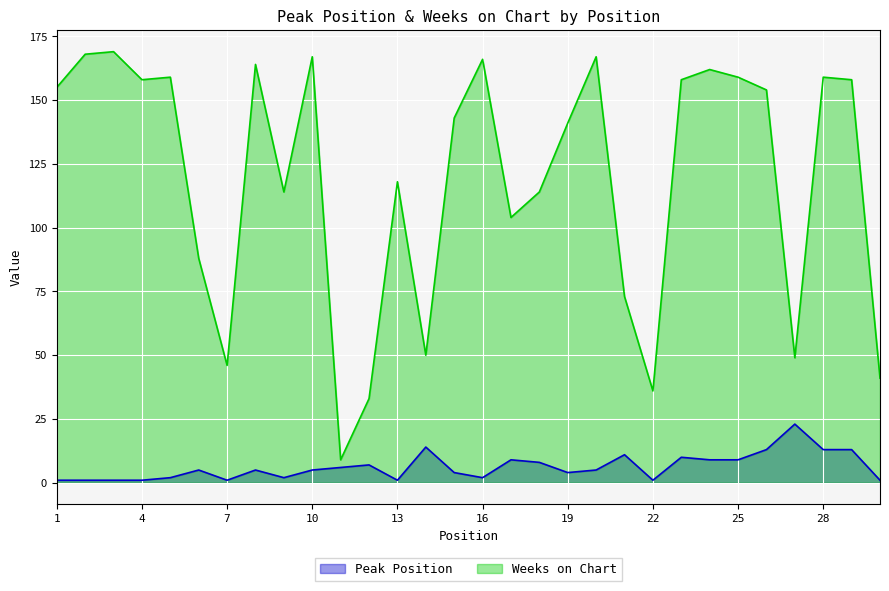

What is the minimum value for Peak Position?

1